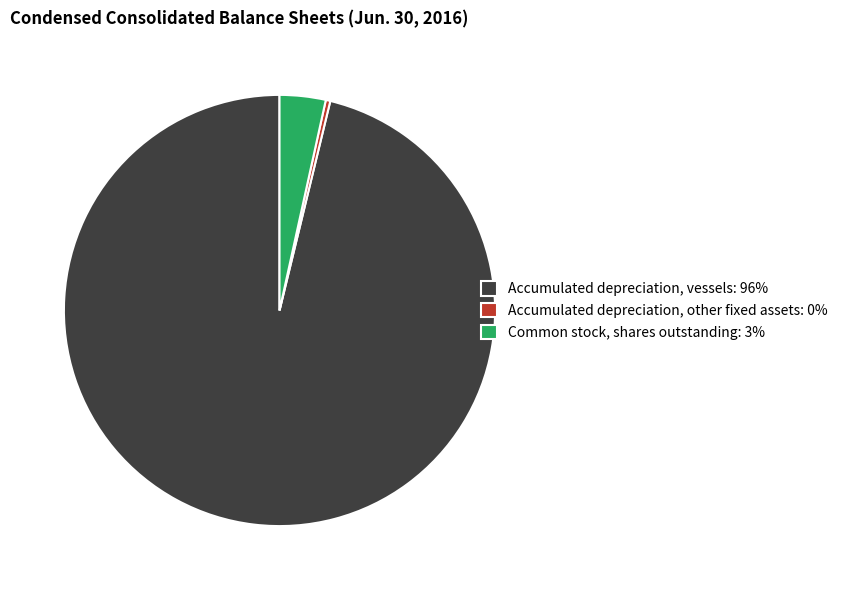

Does any single category account for the majority?

Yes